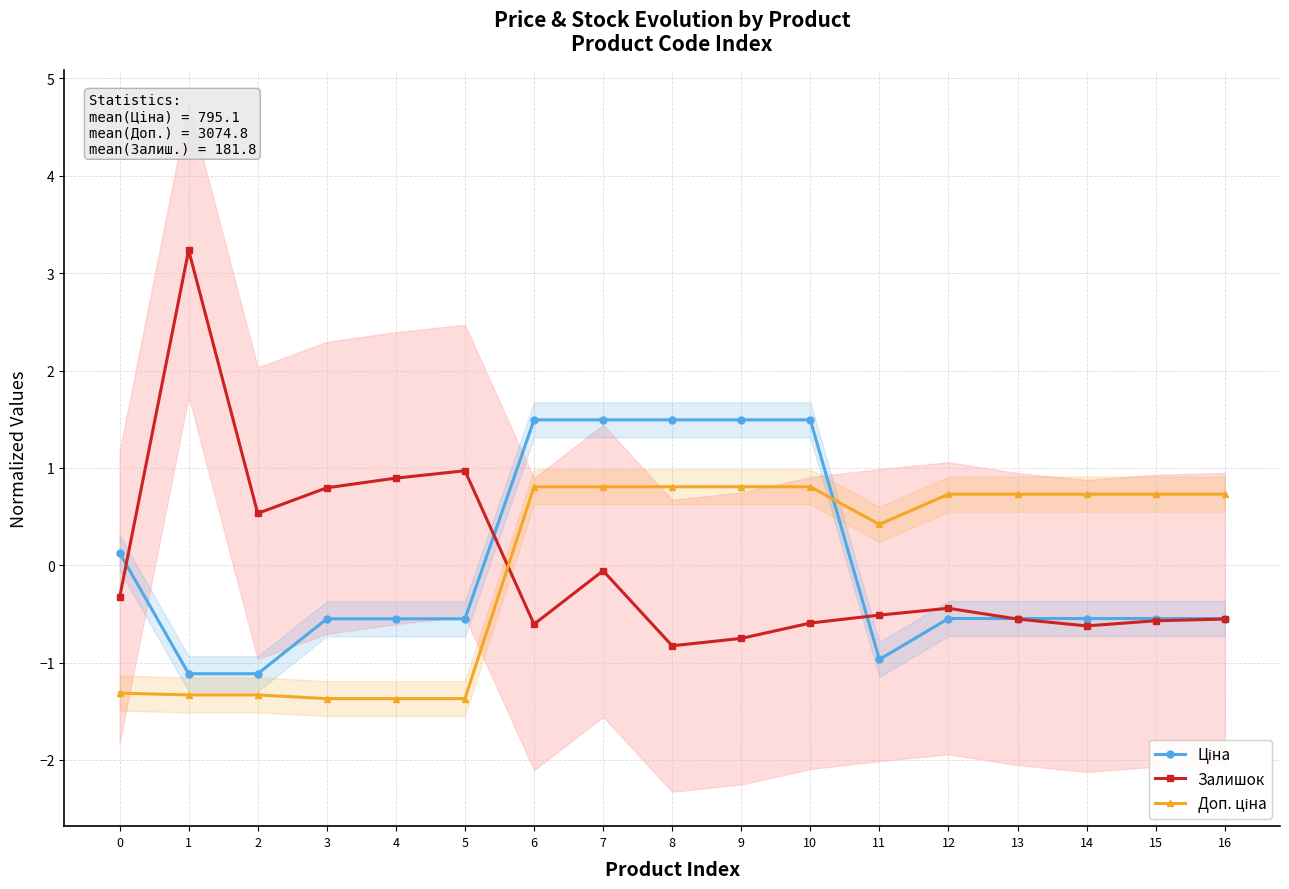

How many intersections are there between Доп. ціна and Залишок?

1